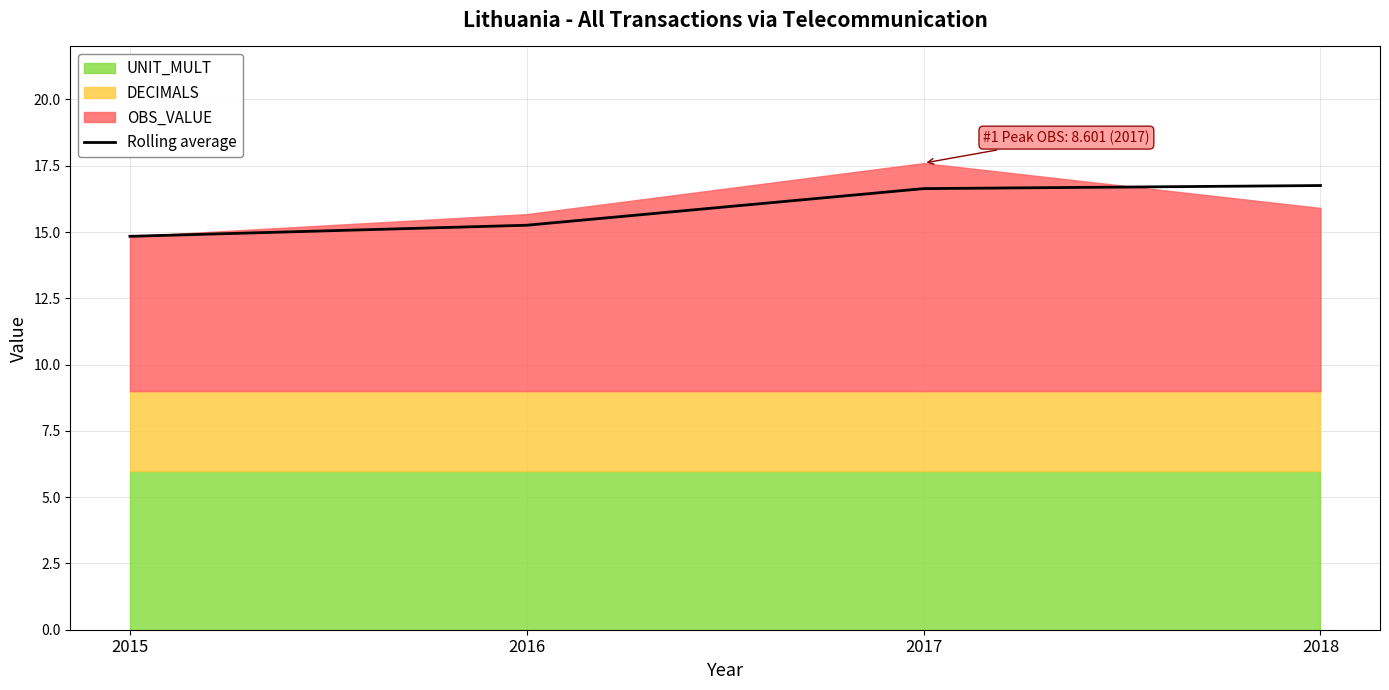

Rank the categories by value from lowest to highest.

2015, 2016, 2017, 2018